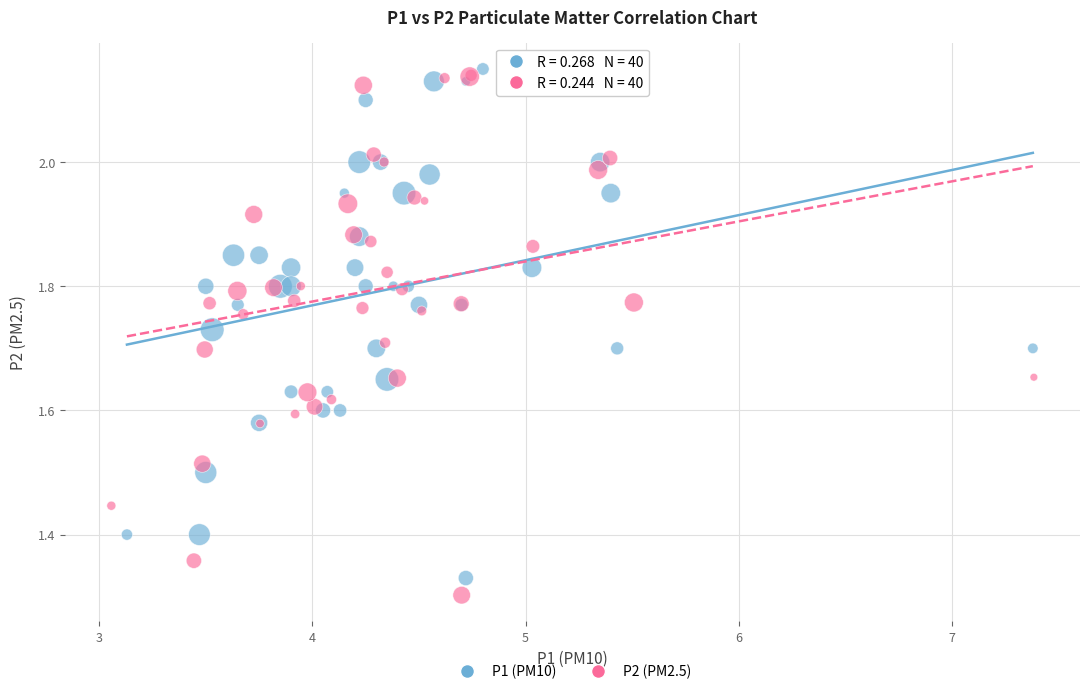

Which series has the widest spread of Y values?

P2 (PM2.5)